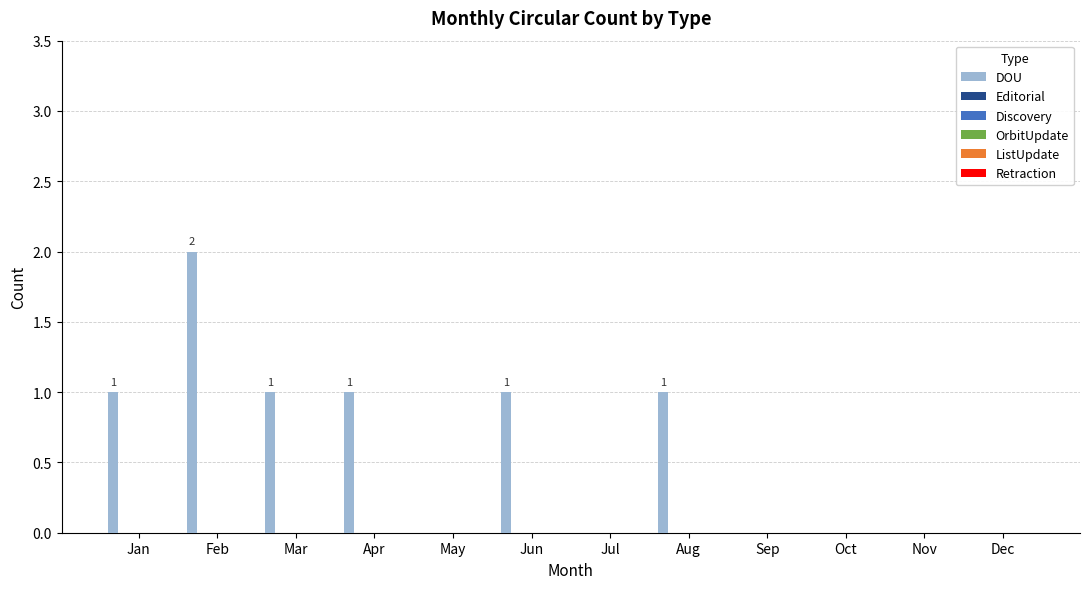

Are the bars horizontal?

No